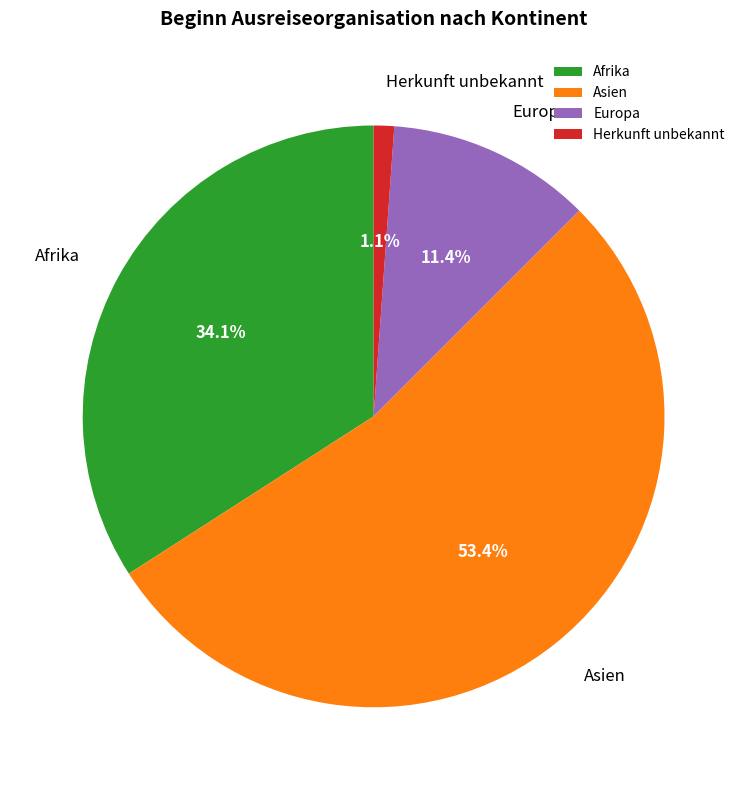

How many segments does this pie chart have?

4